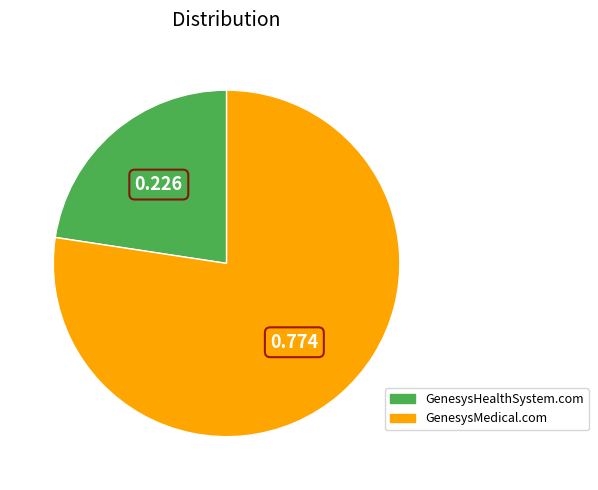

Between GenesysHealthSystem.com and GenesysMedical.com, which is larger?

GenesysMedical.com